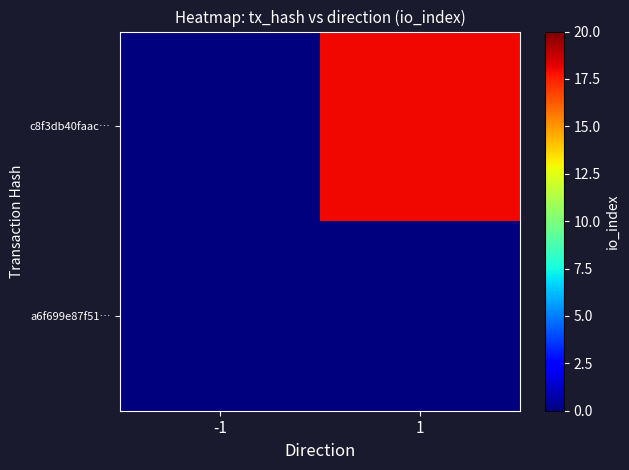

At how many categories does at least one series exceed 1?

1